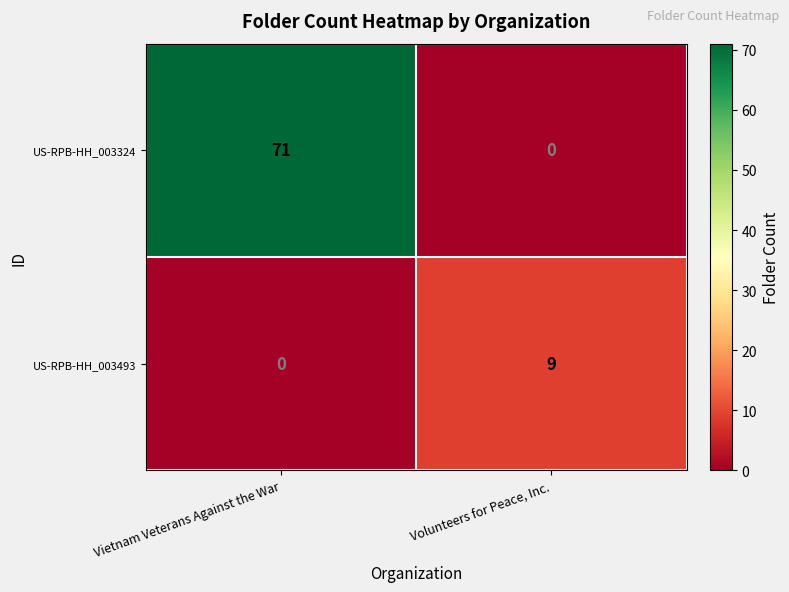

True or false: US-RPB-HH_003324 has a value of -37 at Volunteers for Peace, Inc..

False